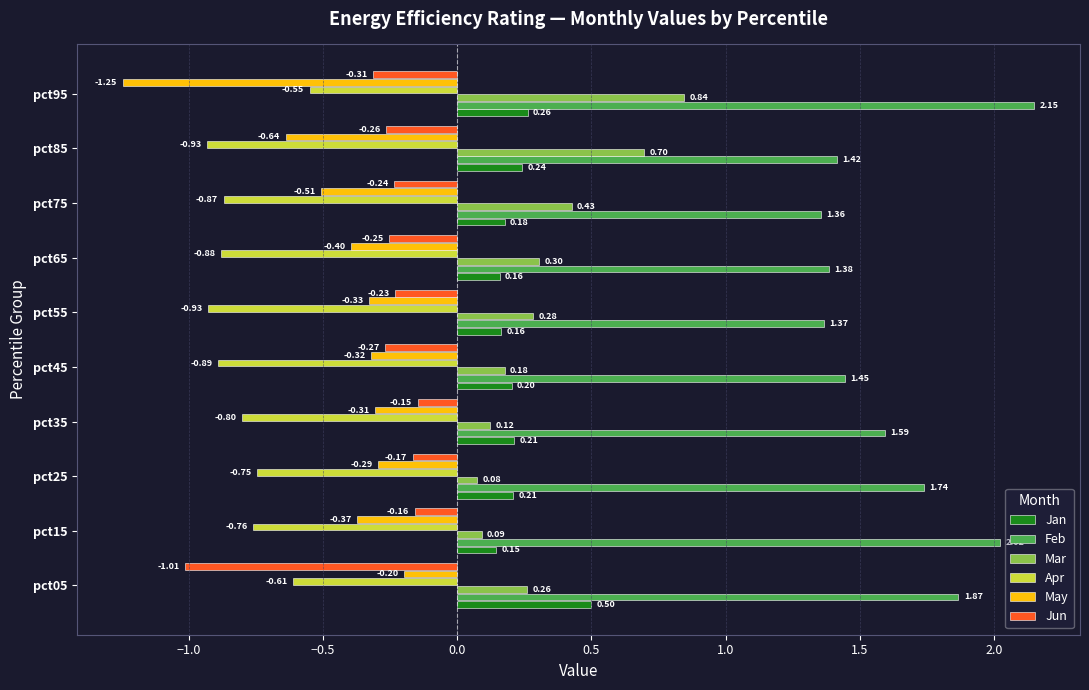

At pct15, list the series in order from smallest to largest.

Apr, May, Jun, Mar, Jan, Feb